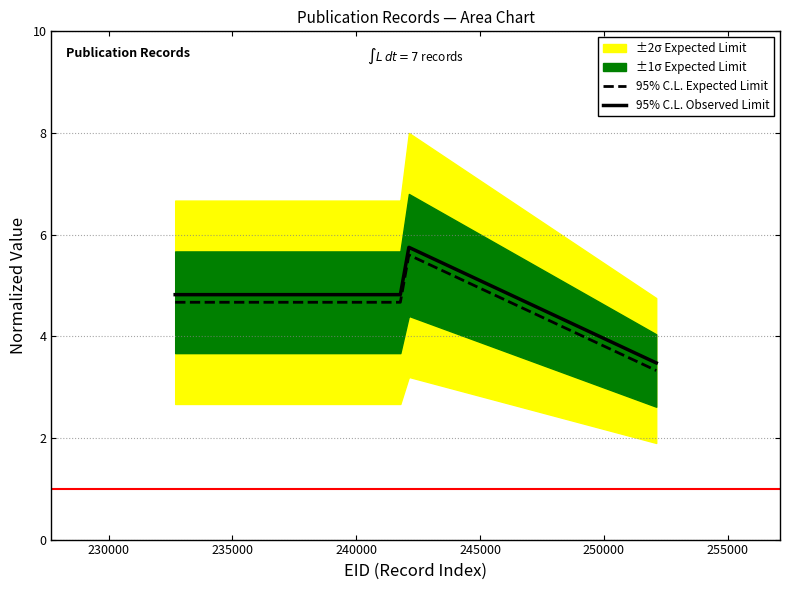

True or false: 95% C.L. Expected Limit and 95% C.L. Observed Limit intersect in this chart.

False